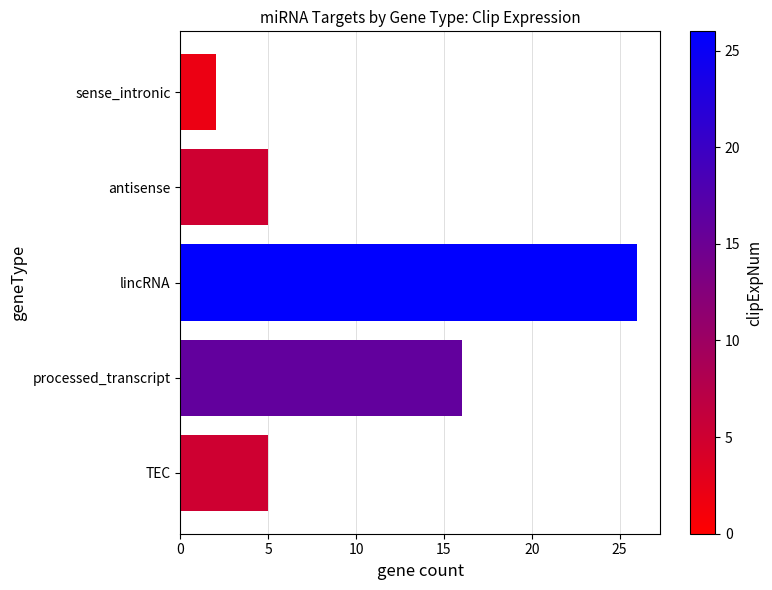

Which has a higher value, antisense or processed_transcript?

processed_transcript